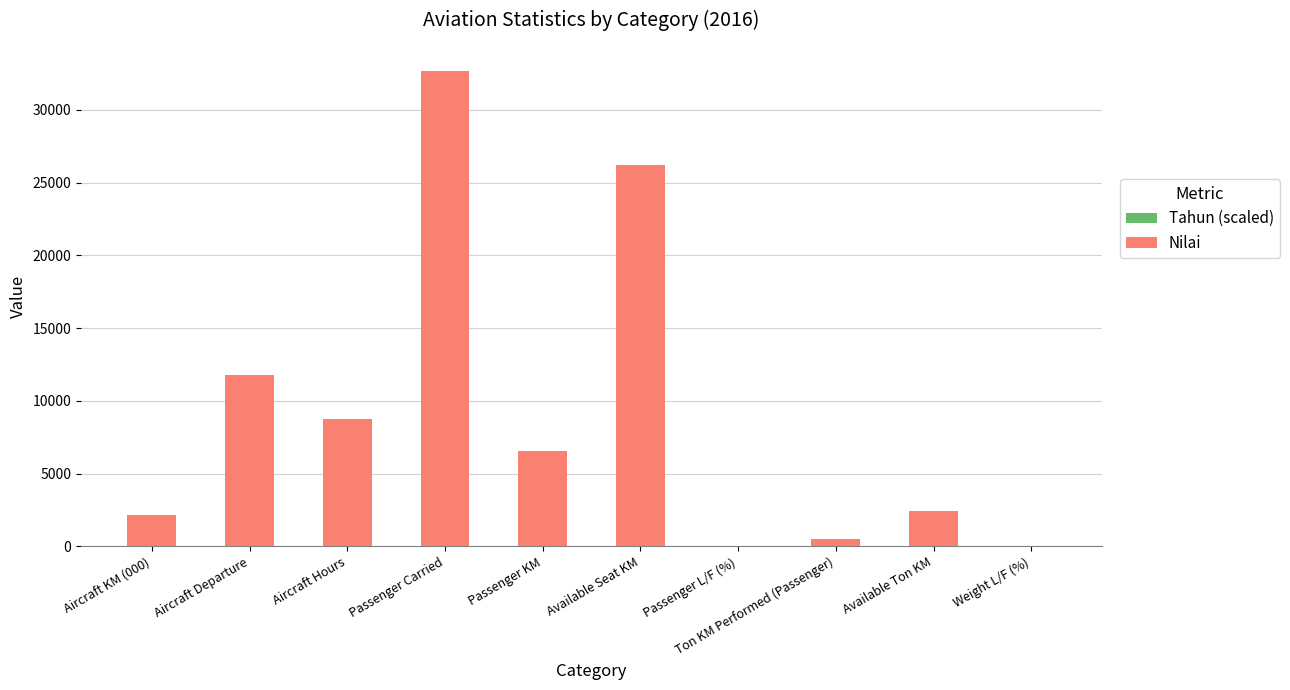

At which category is the sum across all series the highest?

Passenger Carried